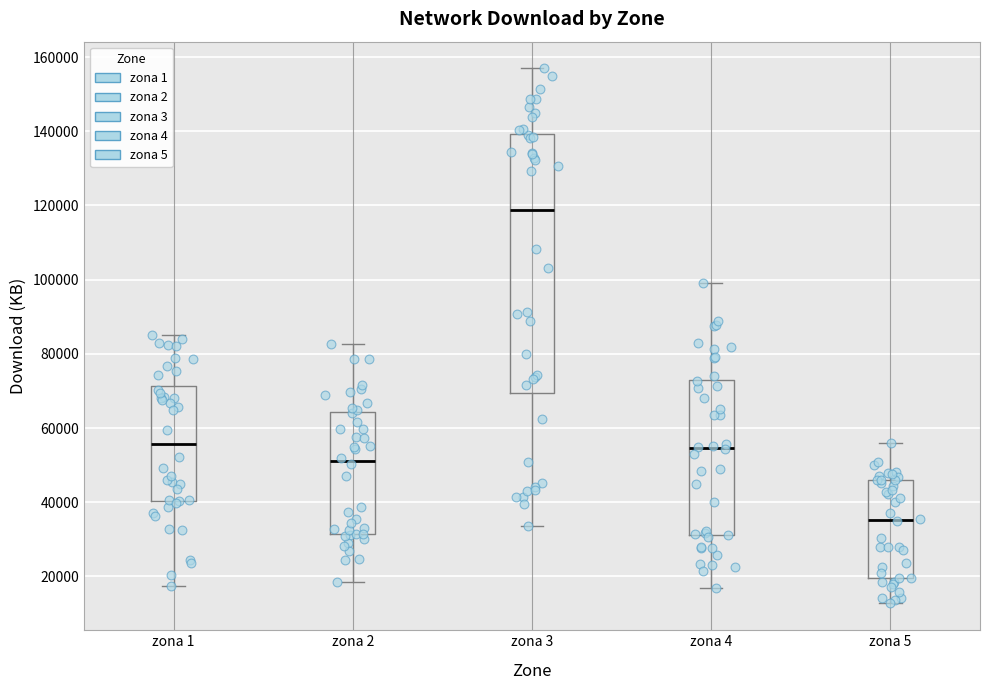

Reading left to right, read every box against the y-axis: the position of its median line, the range the box covers, and the ends of its whiskers. The values are not printed on the chart, so give them approximately, as read against the axis.

zona 1: median 56000, box 40000 to 72000, whiskers 18000 to 86000
zona 2: median 52000, box 32000 to 64000, whiskers 18000 to 82000
zona 3: median 118000, box 70000 to 140000, whiskers 34000 to 156000
zona 4: median 54000, box 32000 to 72000, whiskers 16000 to 98000
zona 5: median 36000, box 20000 to 46000, whiskers 12000 to 56000